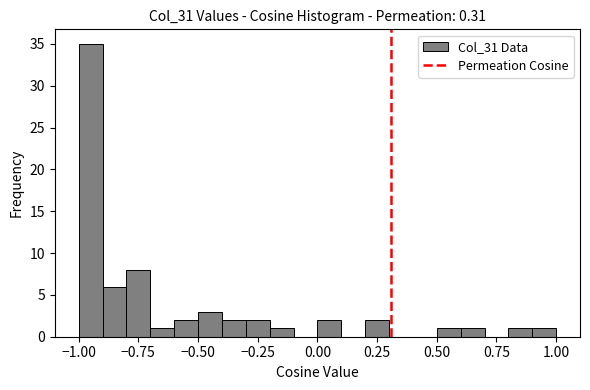

Read against the x-axis, roughly where is the centre of the tallest bar?

-0.95